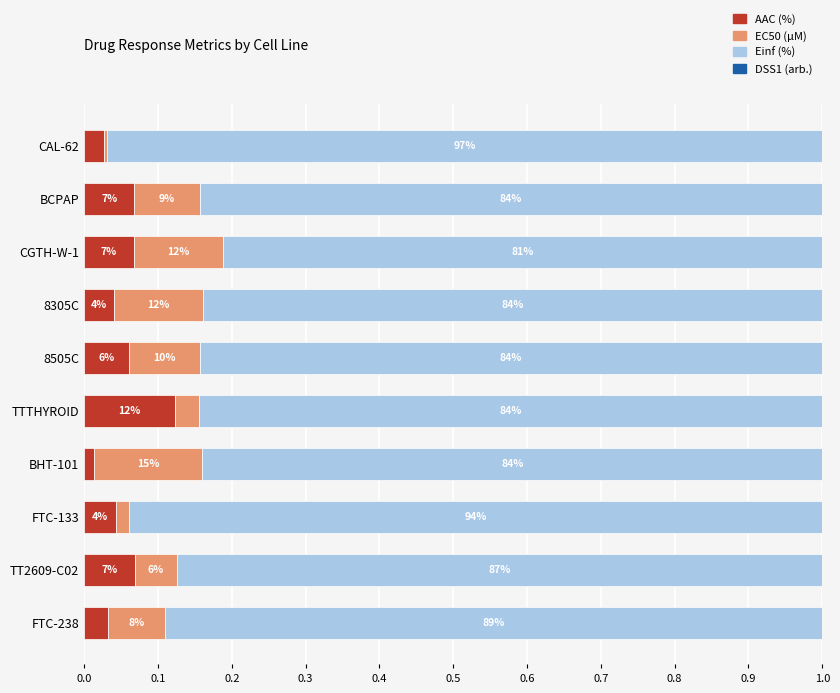

Which series has the largest total across all categories?

Einf (%)